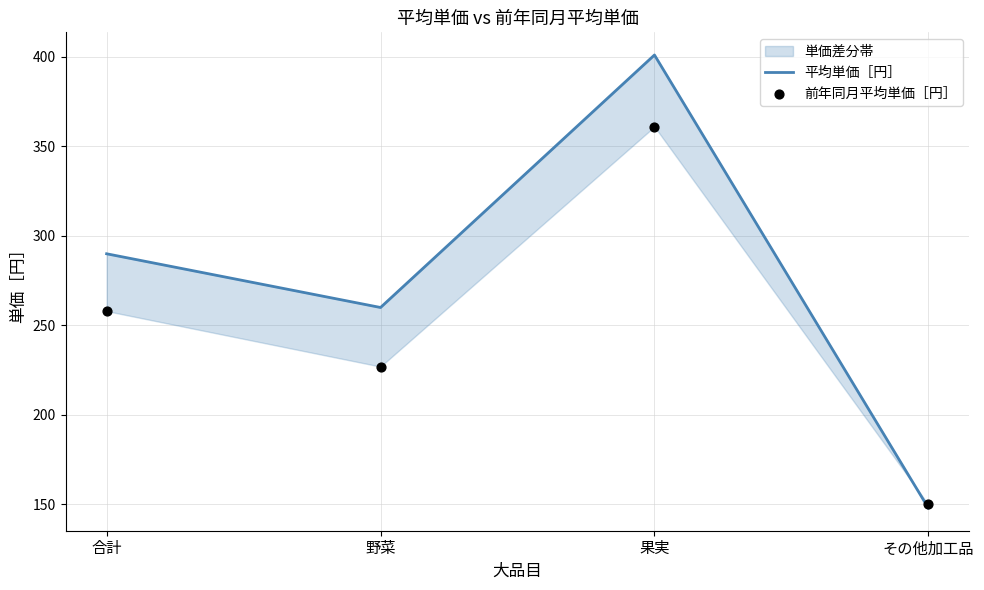

Is the value of 平均単価［円］ at 合計 greater than the value of 前年同月平均単価［円］ at その他加工品?

Yes